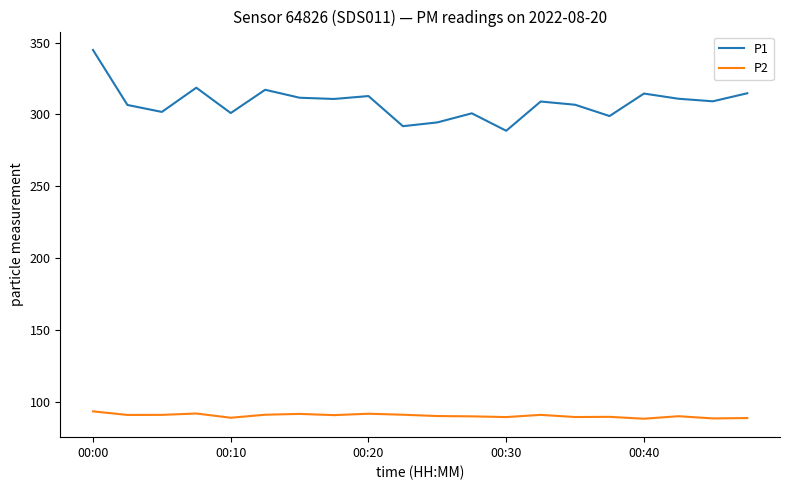

What is the greatest value displayed?

344.8